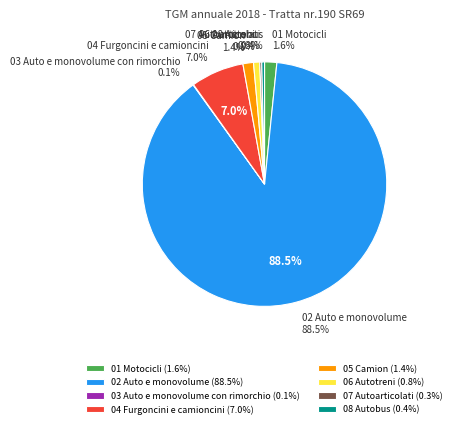

How many segments does this pie chart have?

8